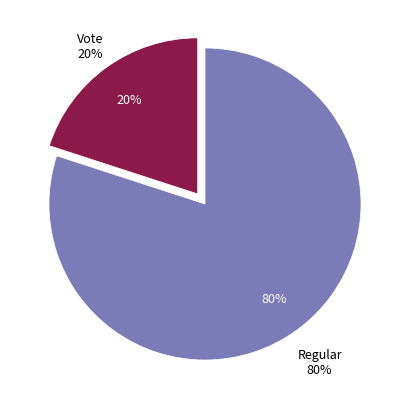

The Vote slice represents 26% of the pie. True or false?

False